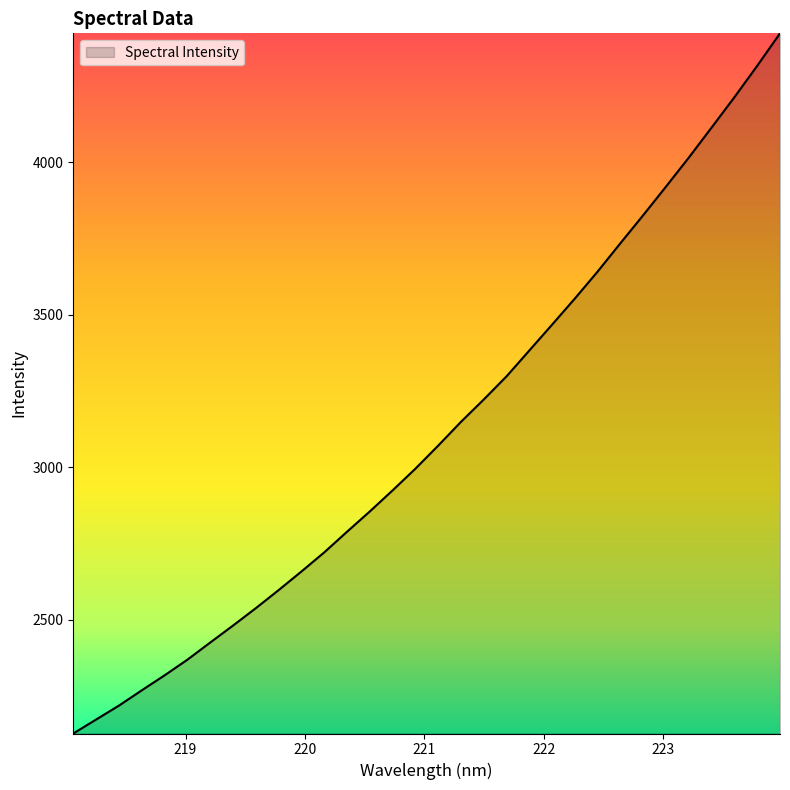

How many lines are shown in the chart?

1